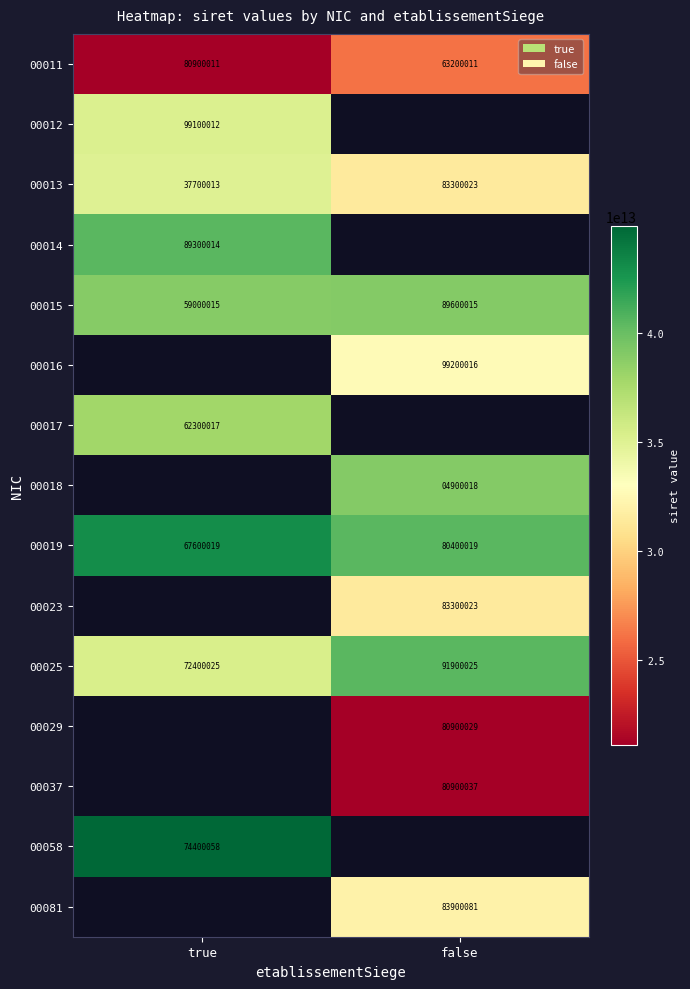

The value of 00017 at true is 13524047. True or false?

False